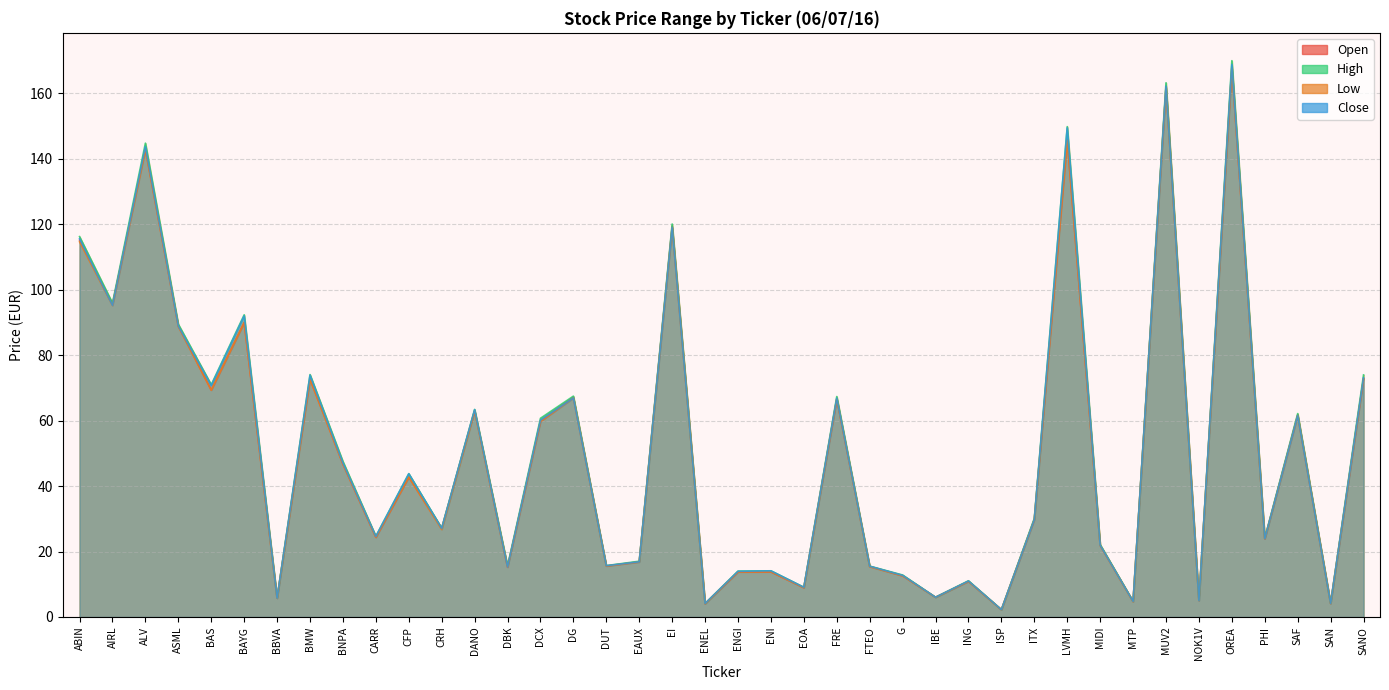

How many data points in Open are less than 29?

20